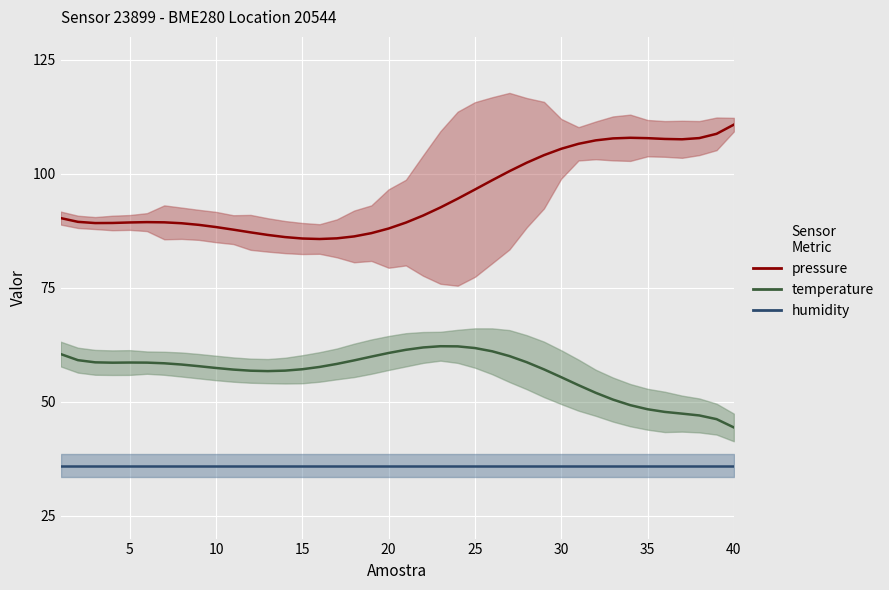

What is the value of the humidity point at the 27th from the left?

36.0